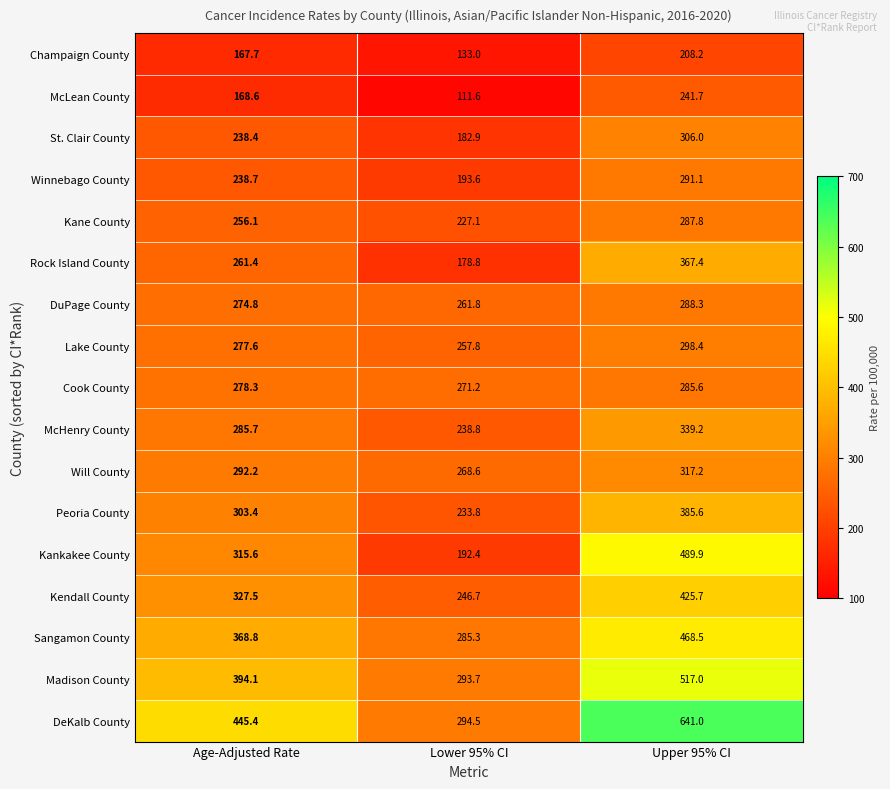

Between Age-Adjusted Rate and Upper 95% CI, which series saw the biggest shift?

DeKalb County